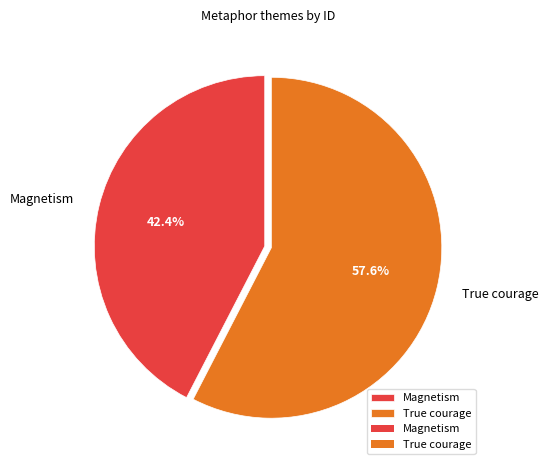

Which has a higher value, True courage or Magnetism?

True courage